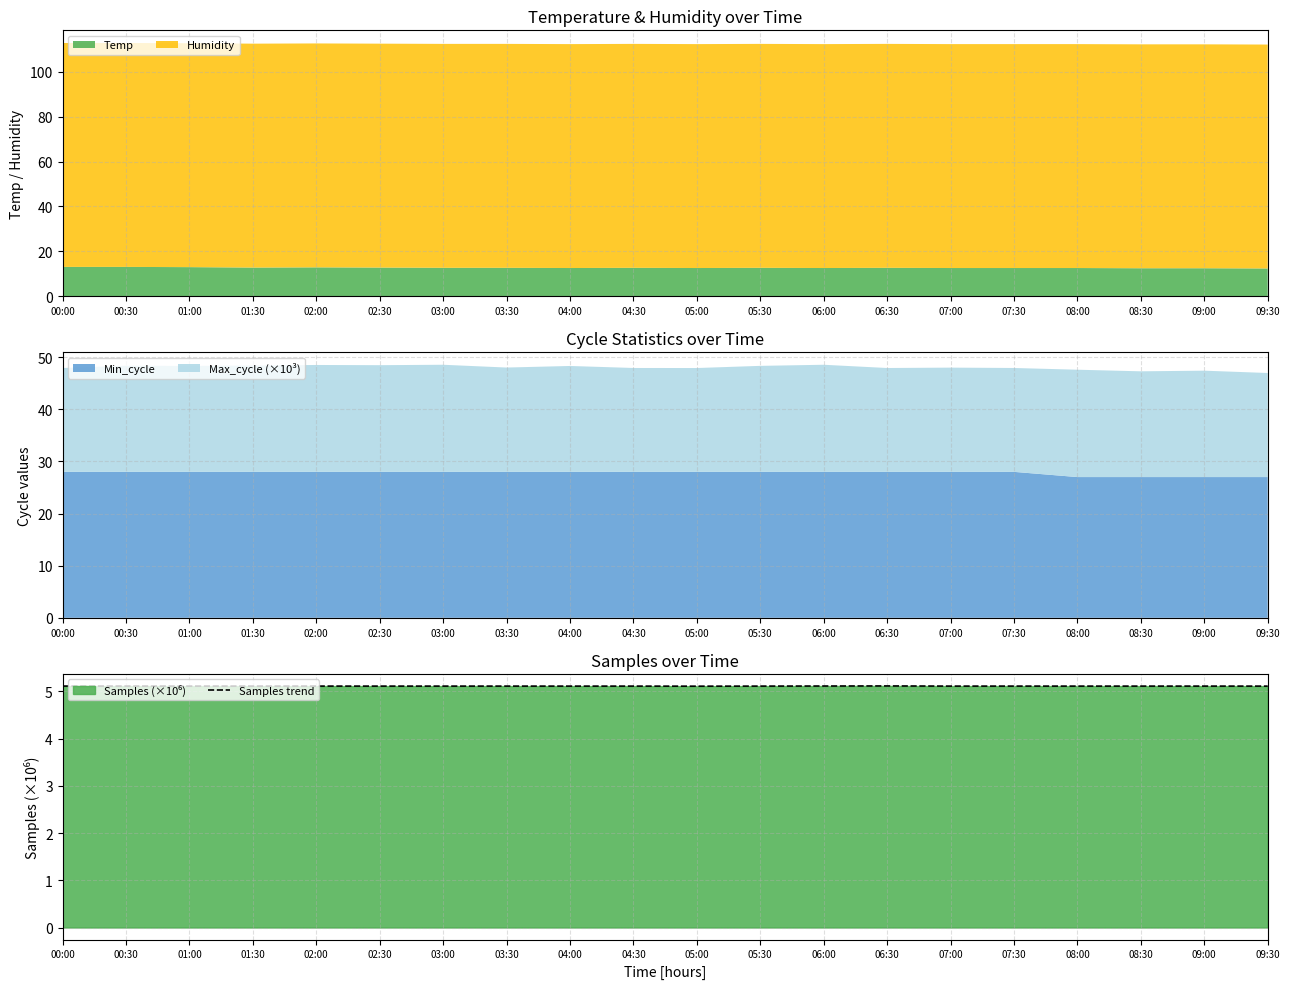

Between 09:00 and 03:00, which is larger?

09:00